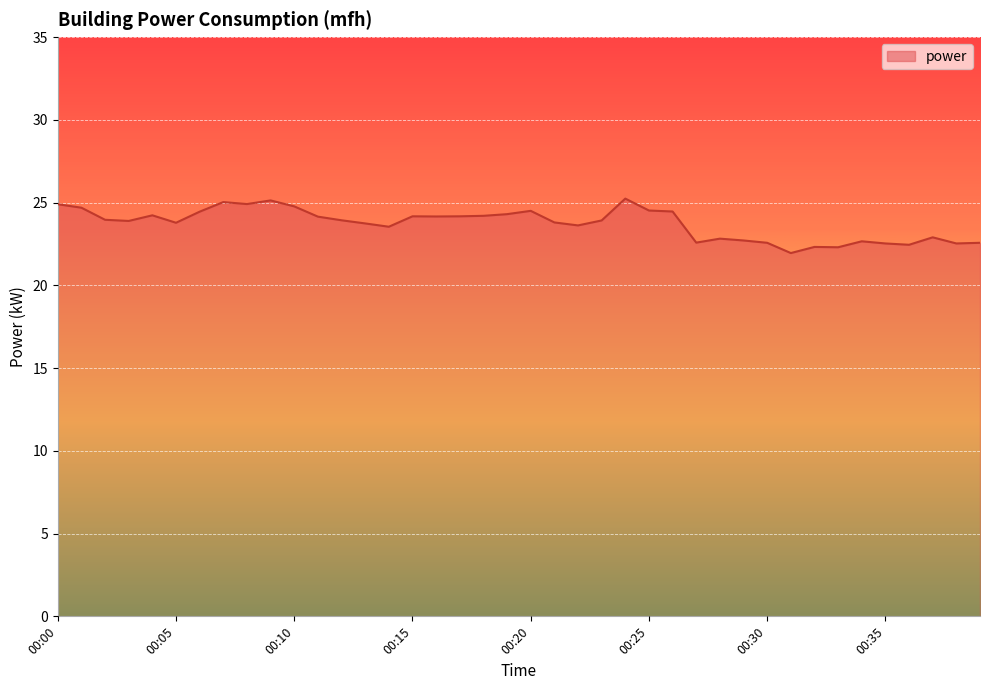

What is the difference between the maximum and minimum values?

3.3